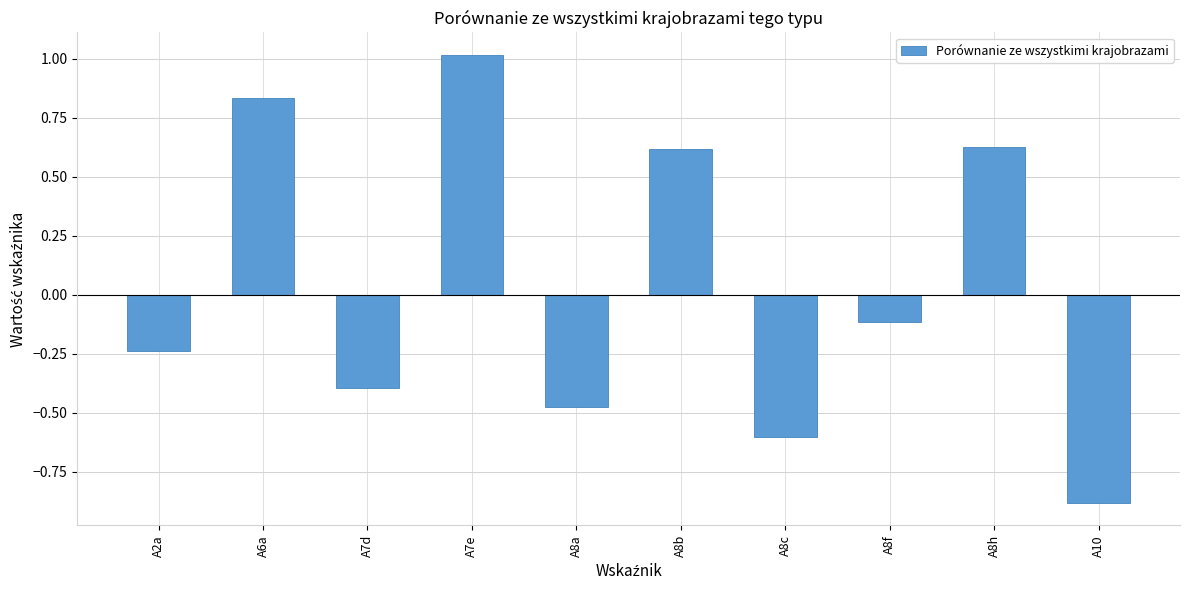

Where is the data nearest to the value 0?

A8f